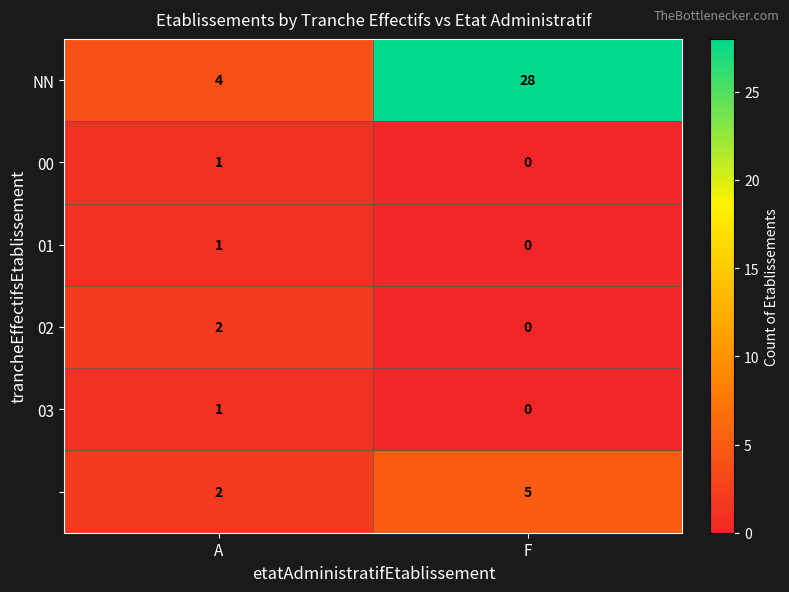

At which category is the sum across all series the highest?

F